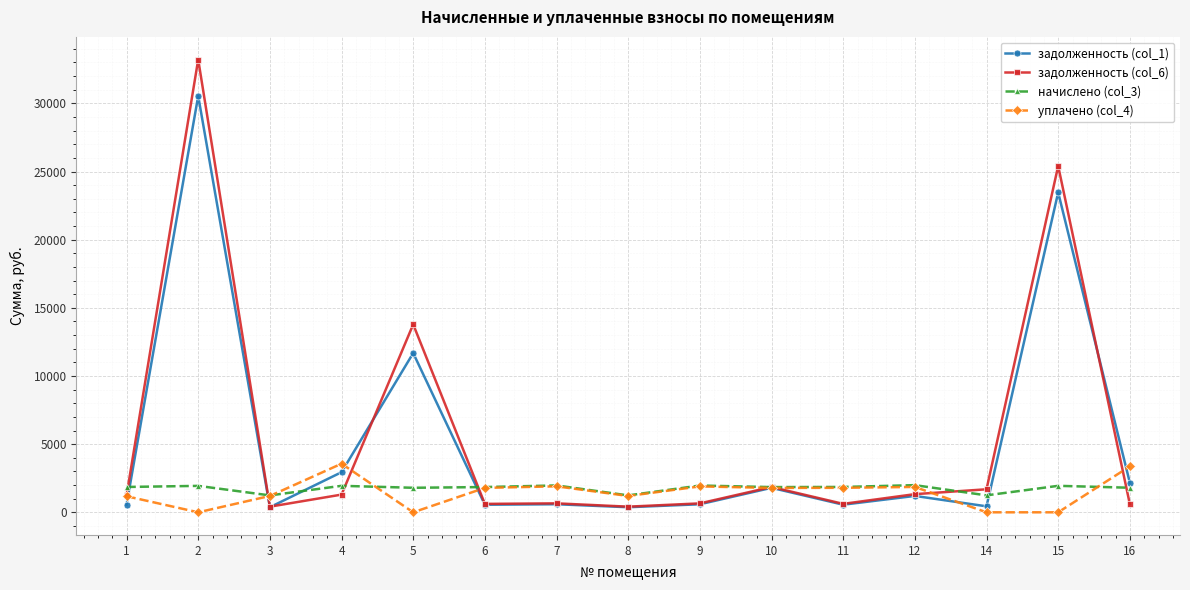

What is the difference between the second highest and minimum values in the задолженность (col_1) series?

23090.9